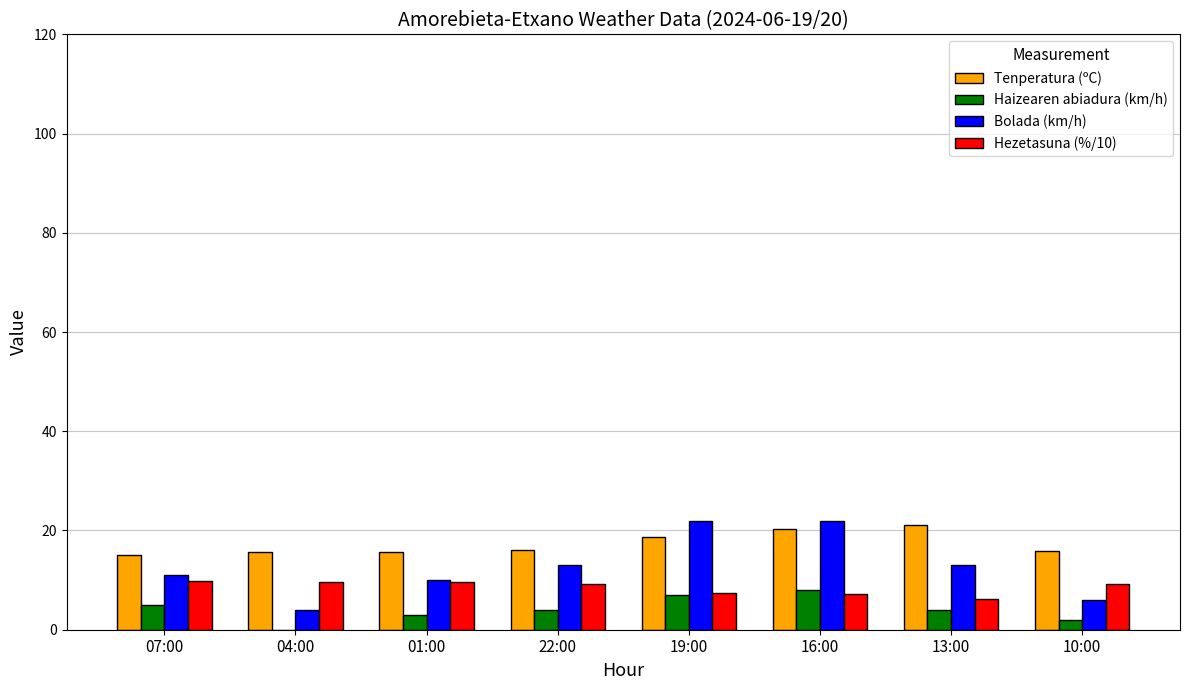

What are all the series names shown in the legend?

Tenperatura (ºC), Haizearen abiadura (km/h), Bolada (km/h), Hezetasuna (%/10)